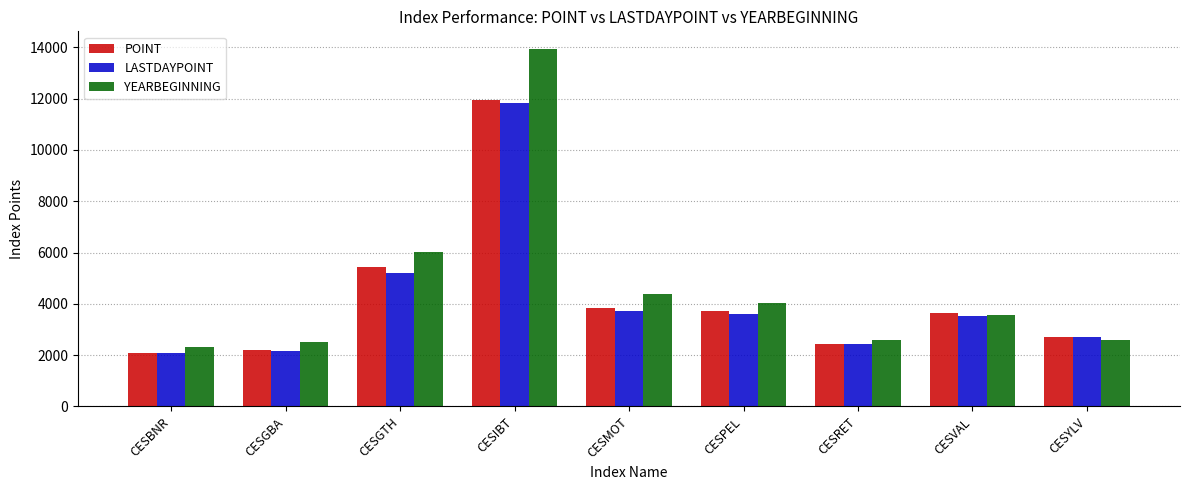

At how many categories does at least one series exceed 6601?

1